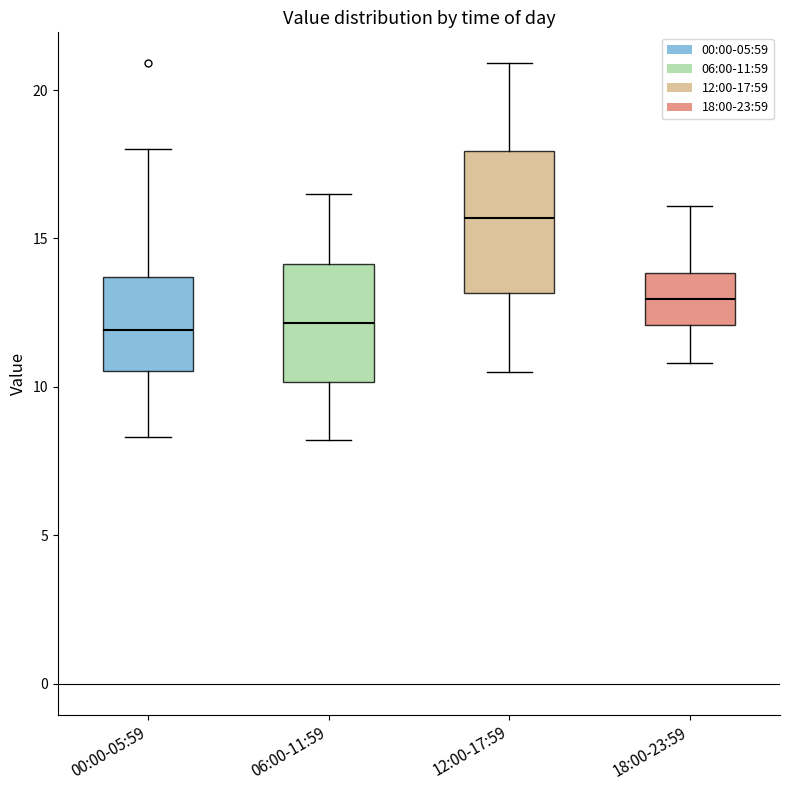

Comparing the boxes themselves (not the whiskers), which one is the tallest?

12:00-17:59